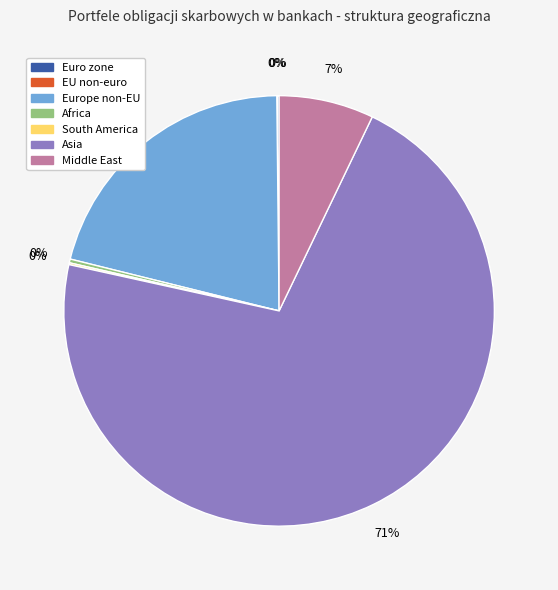

Which has a higher value, Asia or Europe non-EU?

Asia